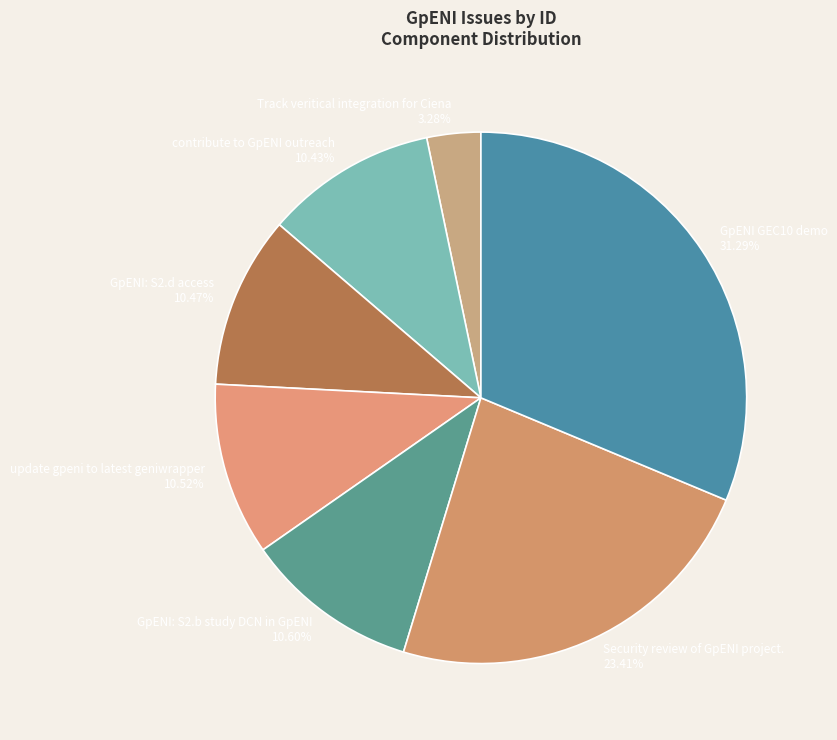

Combined, do GpENI: S2.d access and Track veritical integration for Ciena account for over 50%?

No